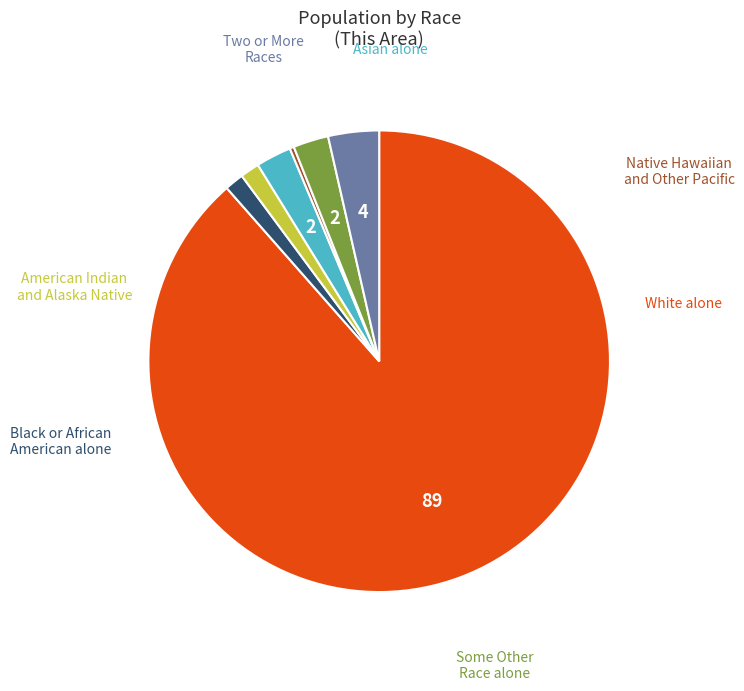

How much of the chart is everything except White alone?

11.5%